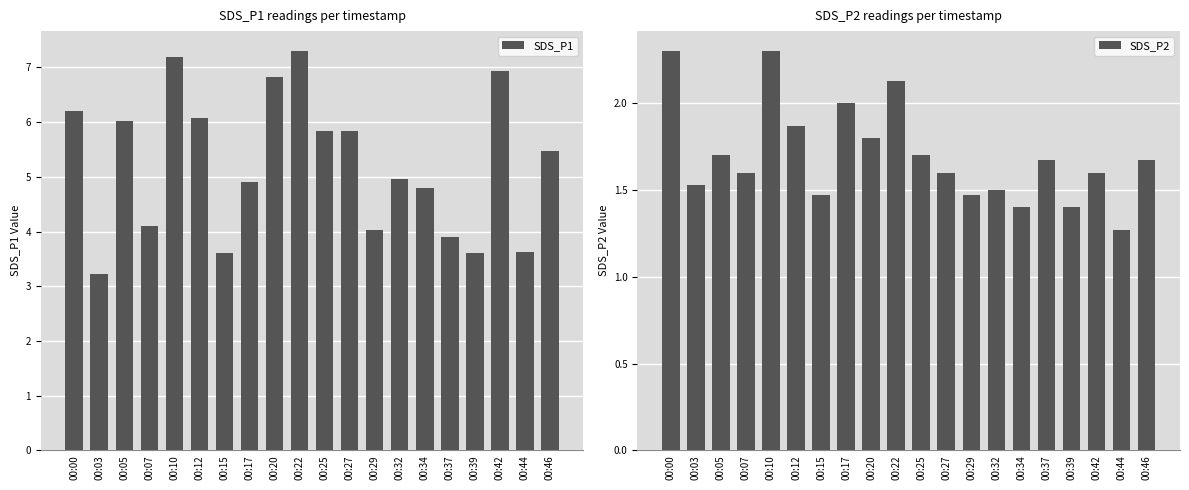

What is the minimum value for SDS_P1?

3.2